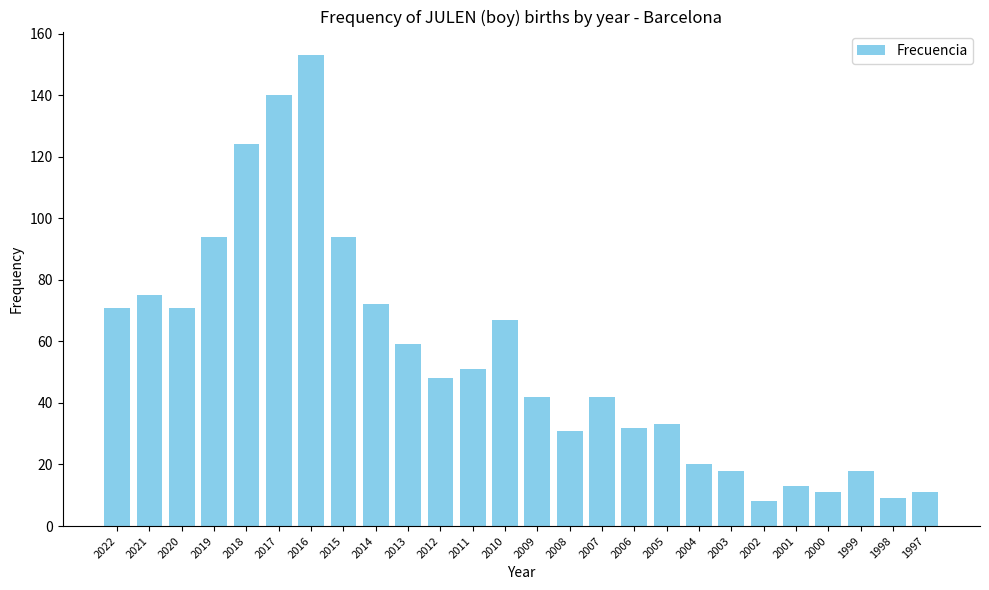

What is the value of the 4th bar from the left?

94